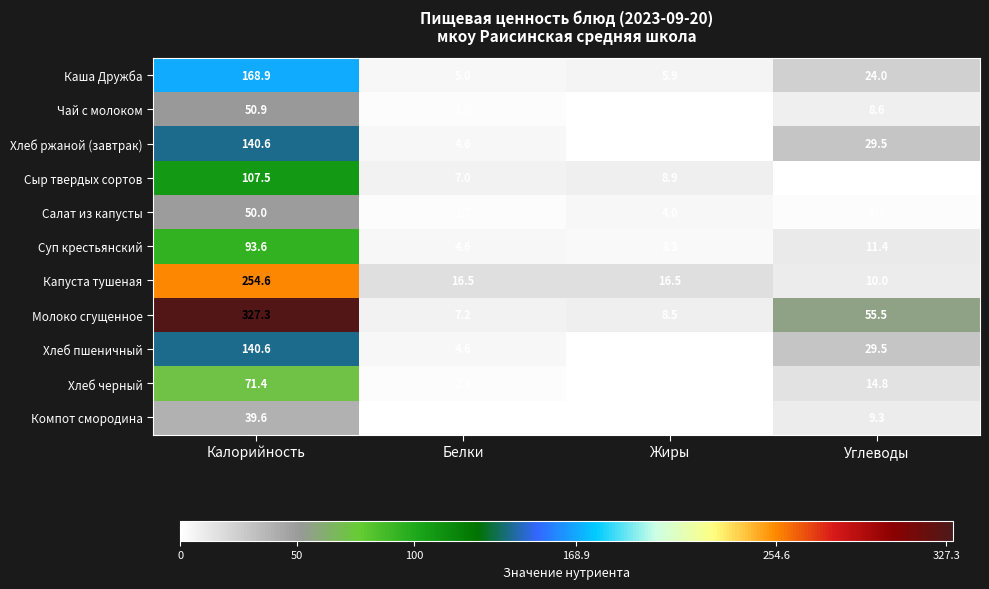

The Чай с молоком series shows 1.1 at Жиры. True or false?

True